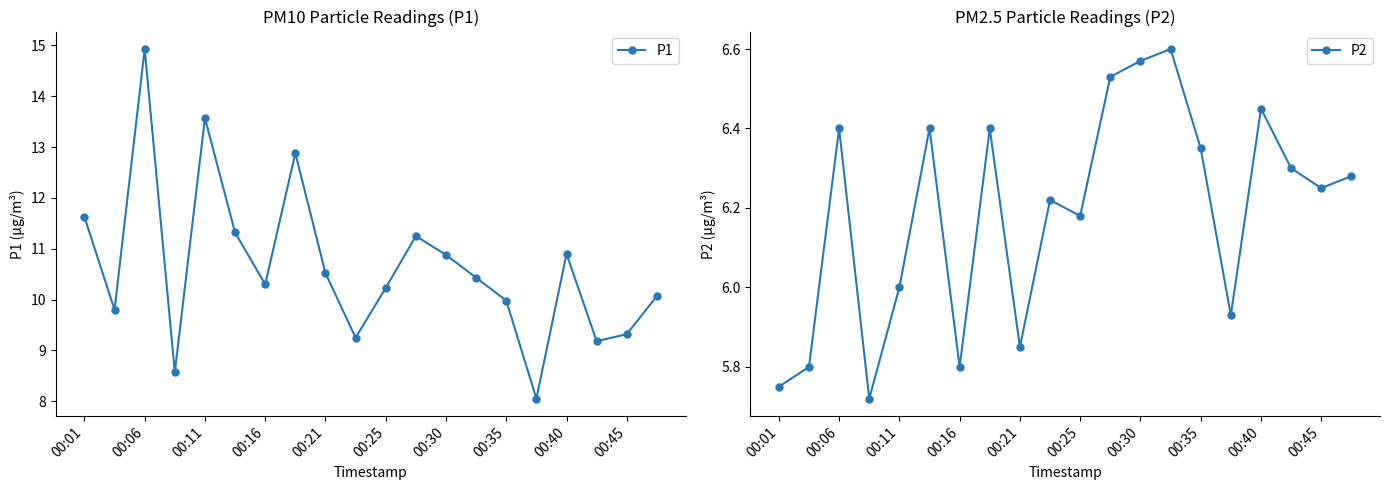

What is the difference between the maximum and second lowest values in the P1 series?

6.4